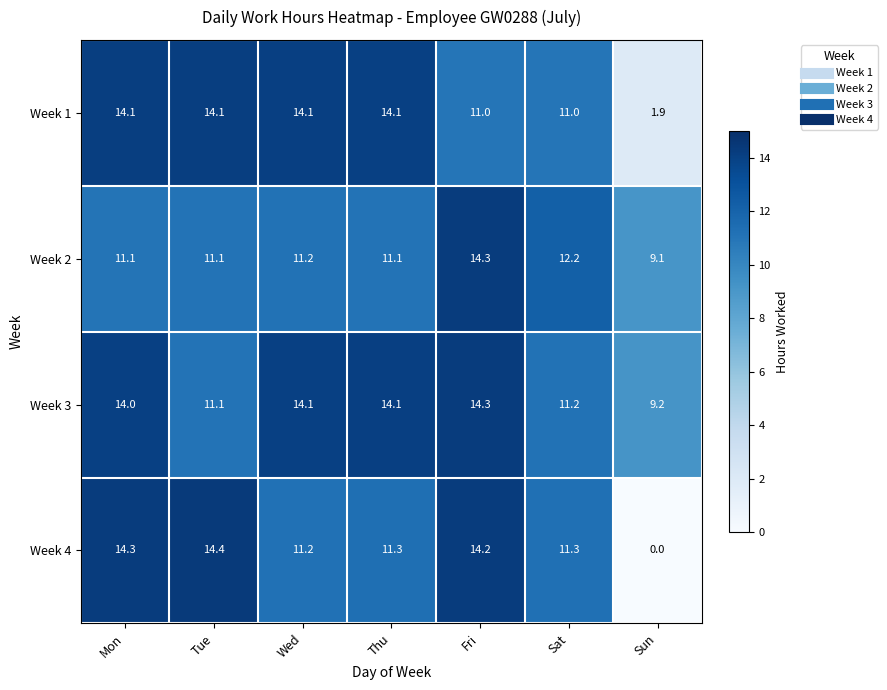

At how many categories does at least one series exceed 3?

7